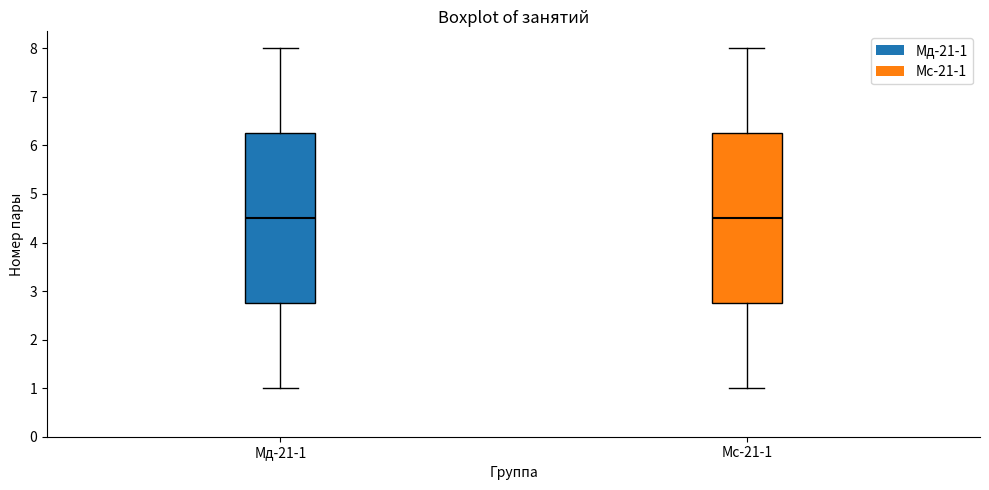

Where does the lower whisker of the box for Мс-21-1 end on the y-axis? The values are not printed on the chart, so give them approximately, as read against the axis.

1.0